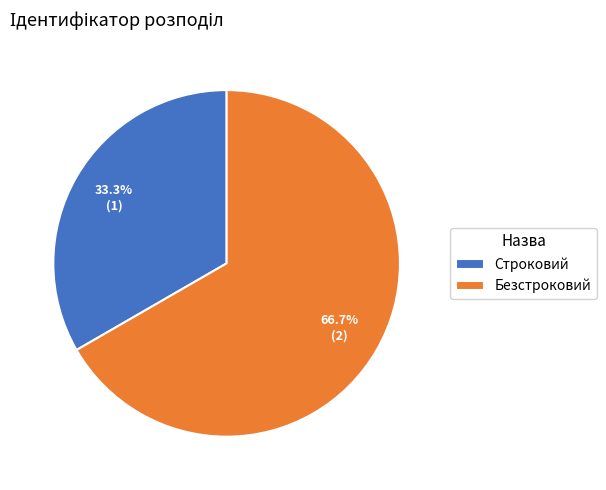

To the nearest percent, what percentage of the pie is Строковий?

33%